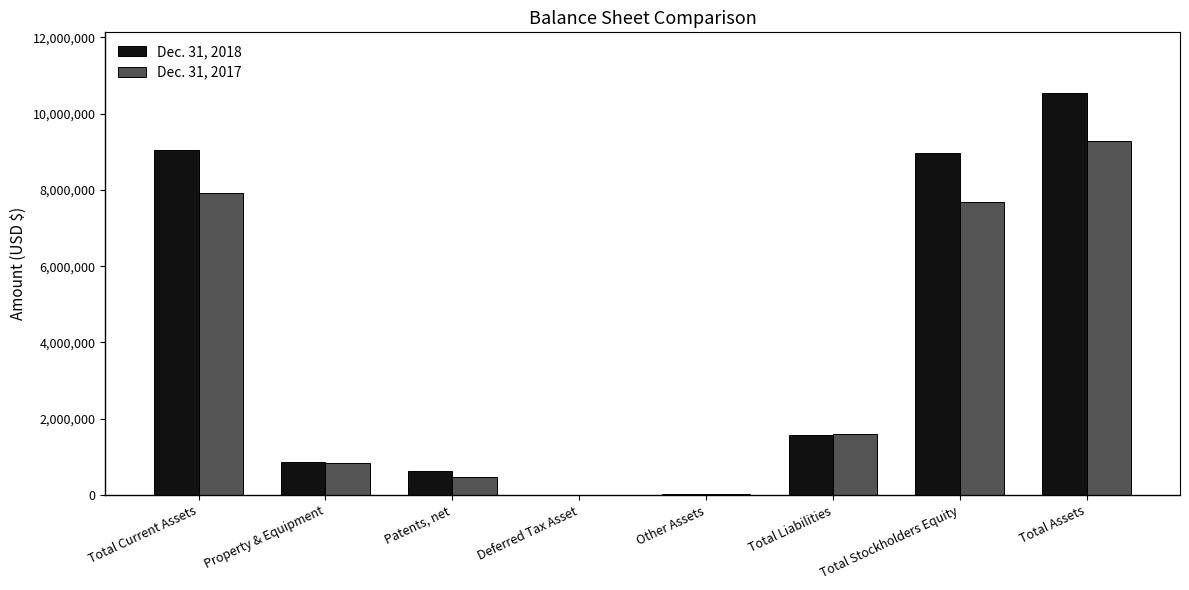

What is the approximate value of Dec. 31, 2017 at Total Liabilities, to the nearest 100?

1611100